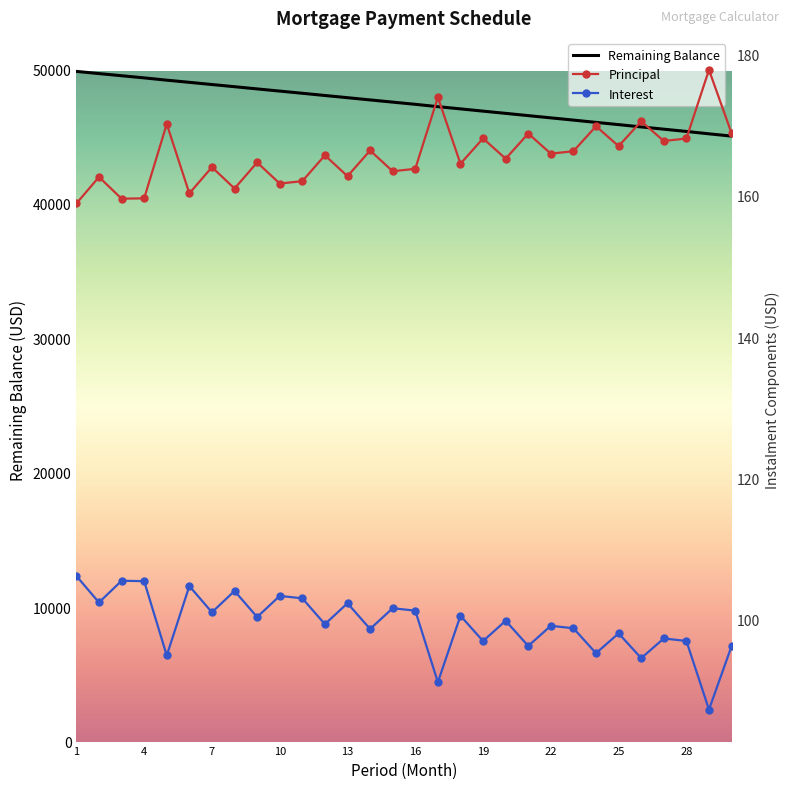

Where does the Remaining series first go above 47556?

1